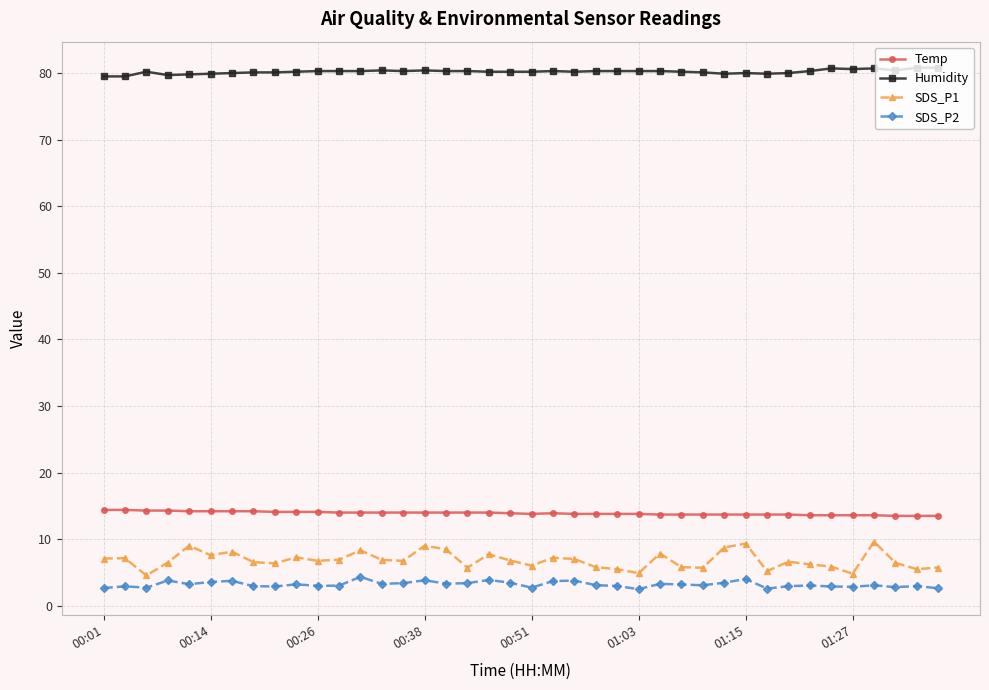

What is the average value of the SDS_P2 series?

3.2